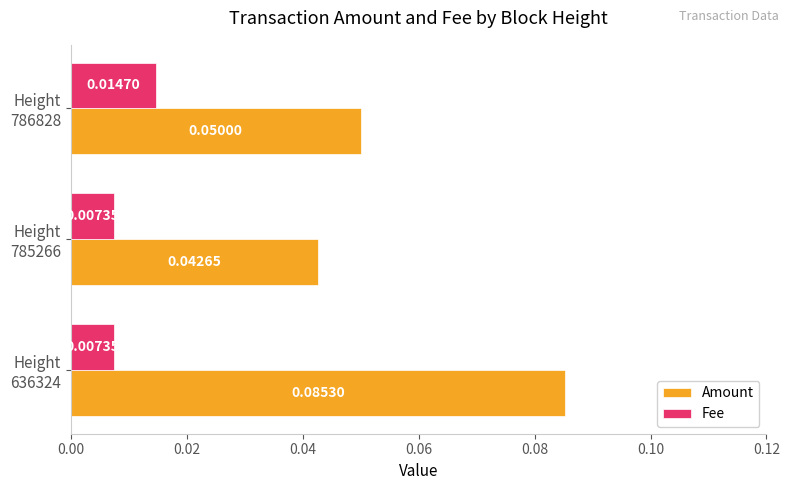

At how many categories does at least one series exceed 0?

3